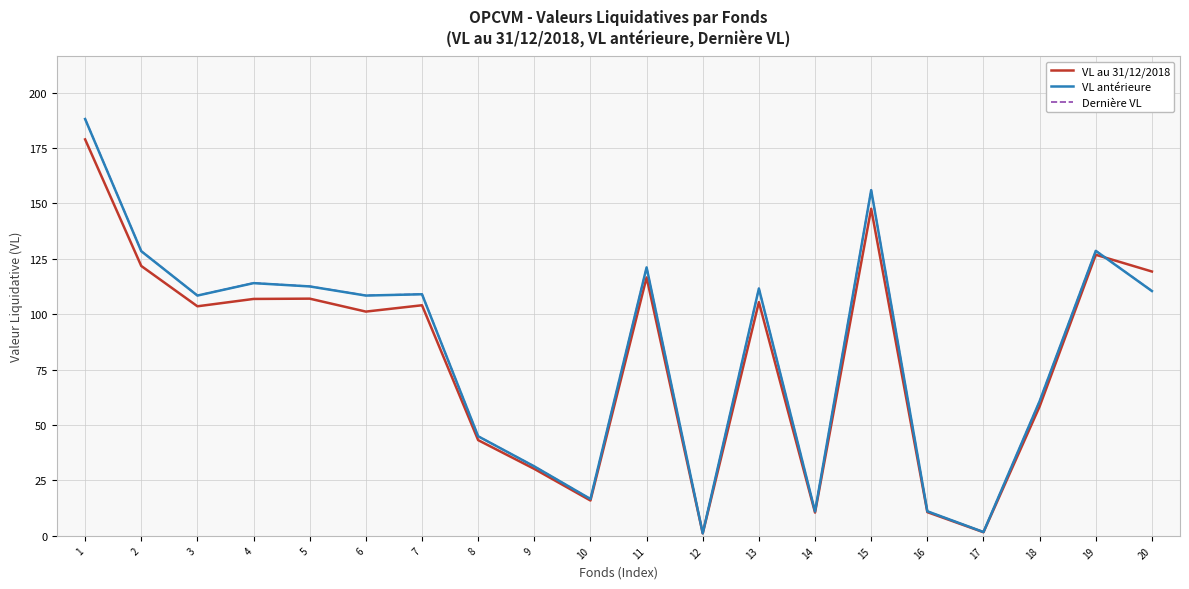

What is the total value across all series at 8?

133.1